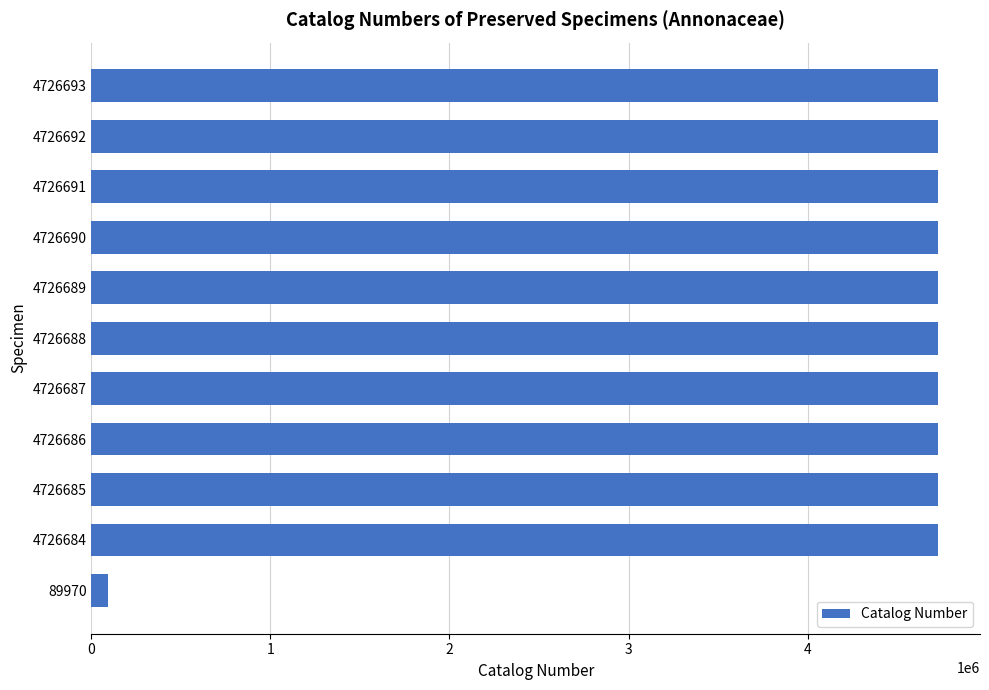

What is the difference between the second highest and second lowest values?

8